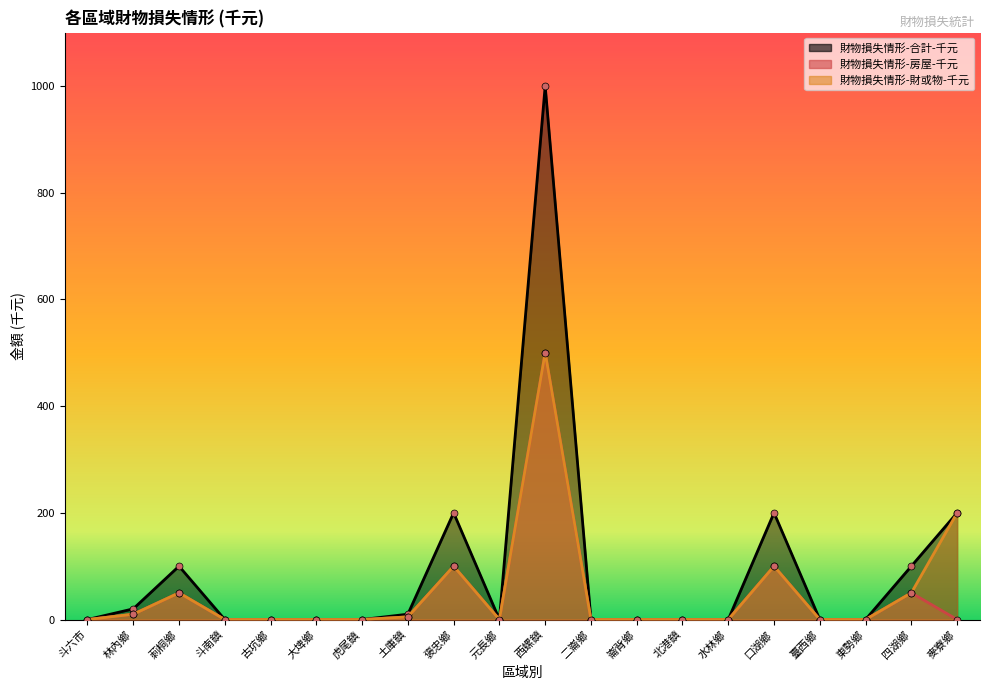

List the series in order of their peak value, highest first.

財物損失情形-合計-千元, 財物損失情形-房屋-千元, 財物損失情形-財或物-千元